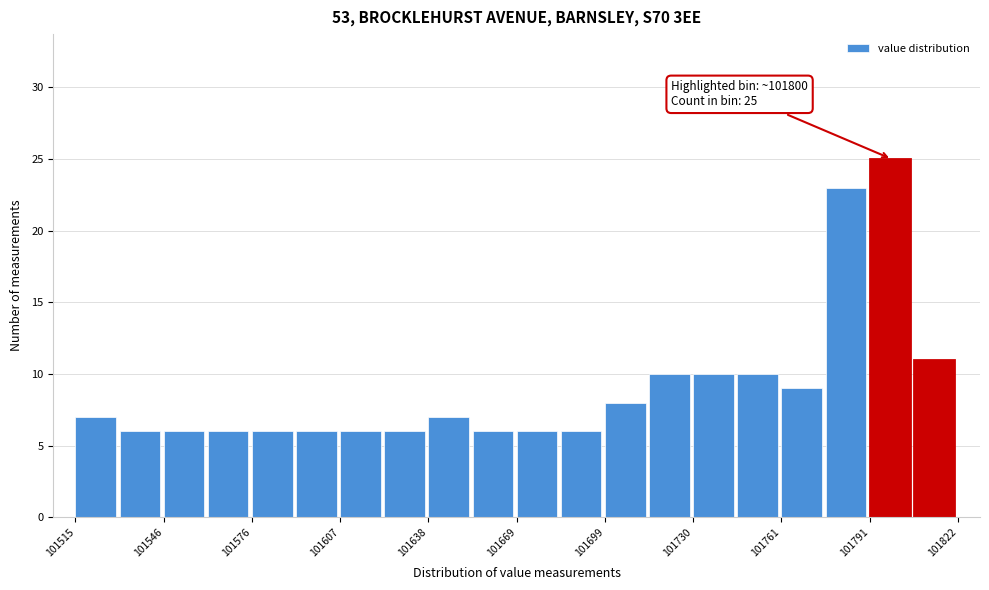

Read against the x-axis, roughly where is the centre of the tallest bar?

101800